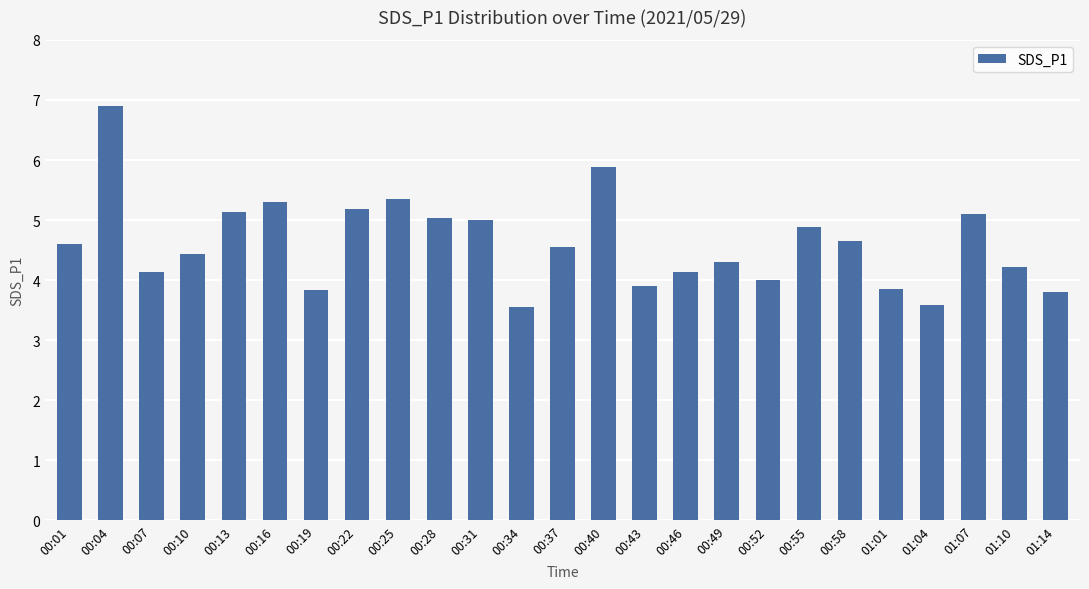

What is the label of the 20th bar from the right?

00:16